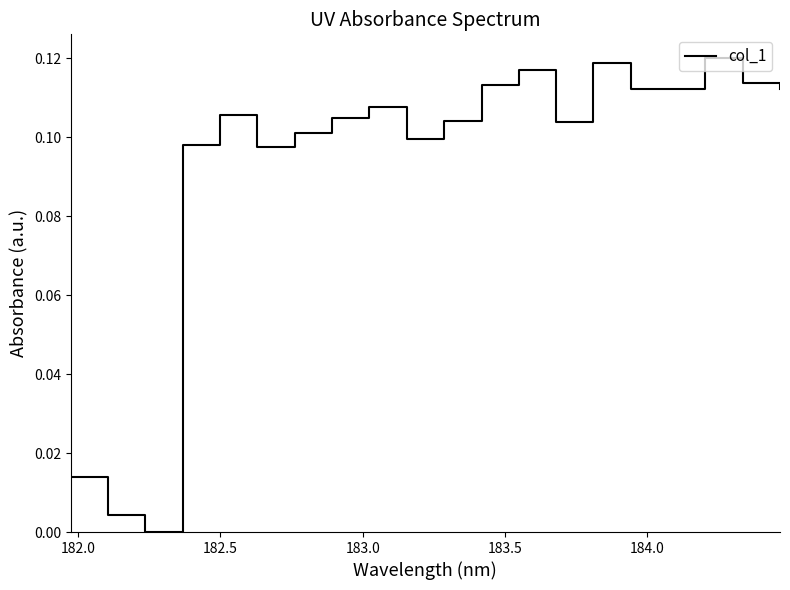

How many points are higher than both their immediate neighbors (excluding endpoints)?

5